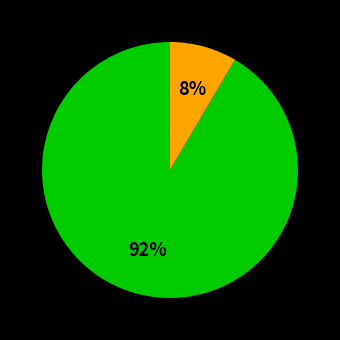

Is there any slice that represents more than half of the pie?

Yes